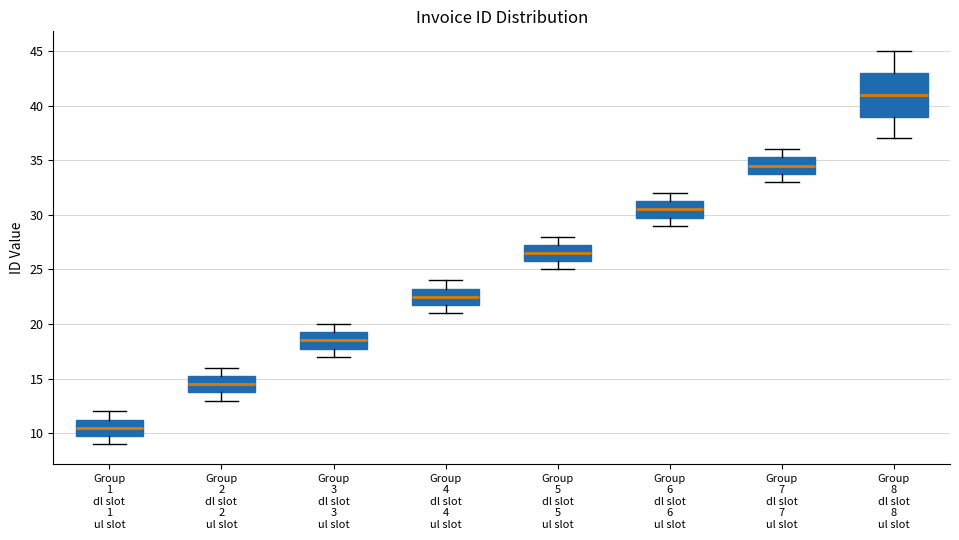

Reading left to right, transcribe this box plot: for each box, give where its median line is, the range the box spans, and where its two whiskers end, as read against the y-axis. The values are not printed on the chart, so give them approximately, as read against the axis.

Group 1 dl slot 1 ul slot: median 10.5, box 10.0 to 11.5, whiskers 9.0 to 12.0
Group 2 dl slot 2 ul slot: median 14.5, box 14.0 to 15.5, whiskers 13.0 to 16.0
Group 3 dl slot 3 ul slot: median 18.5, box 18.0 to 19.5, whiskers 17.0 to 20.0
Group 4 dl slot 4 ul slot: median 22.5, box 22.0 to 23.5, whiskers 21.0 to 24.0
Group 5 dl slot 5 ul slot: median 26.5, box 26.0 to 27.5, whiskers 25.0 to 28.0
Group 6 dl slot 6 ul slot: median 30.5, box 30.0 to 31.5, whiskers 29.0 to 32.0
Group 7 dl slot 7 ul slot: median 34.5, box 34.0 to 35.5, whiskers 33.0 to 36.0
Group 8 dl slot 8 ul slot: median 41.0, box 39.0 to 43.0, whiskers 37.0 to 45.0